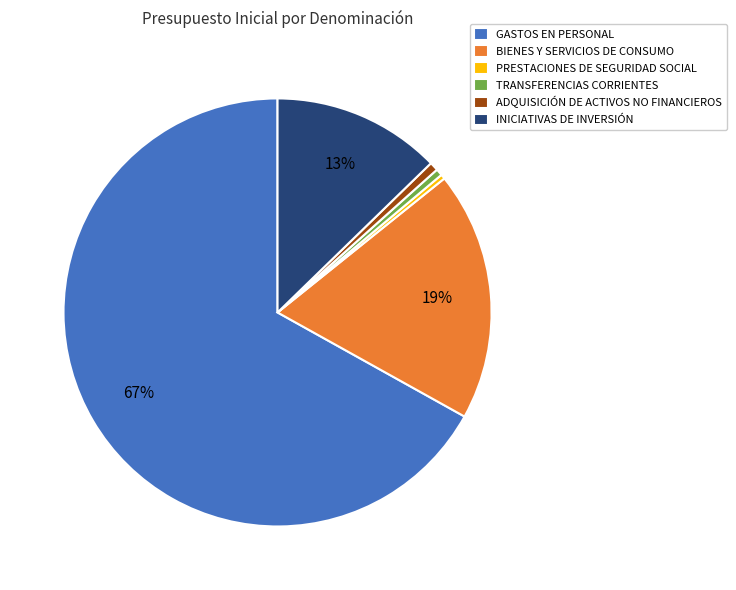

Is the sum of INICIATIVAS DE INVERSIÓN and ADQUISICIÓN DE ACTIVOS NO FINANCIEROS greater than half?

No